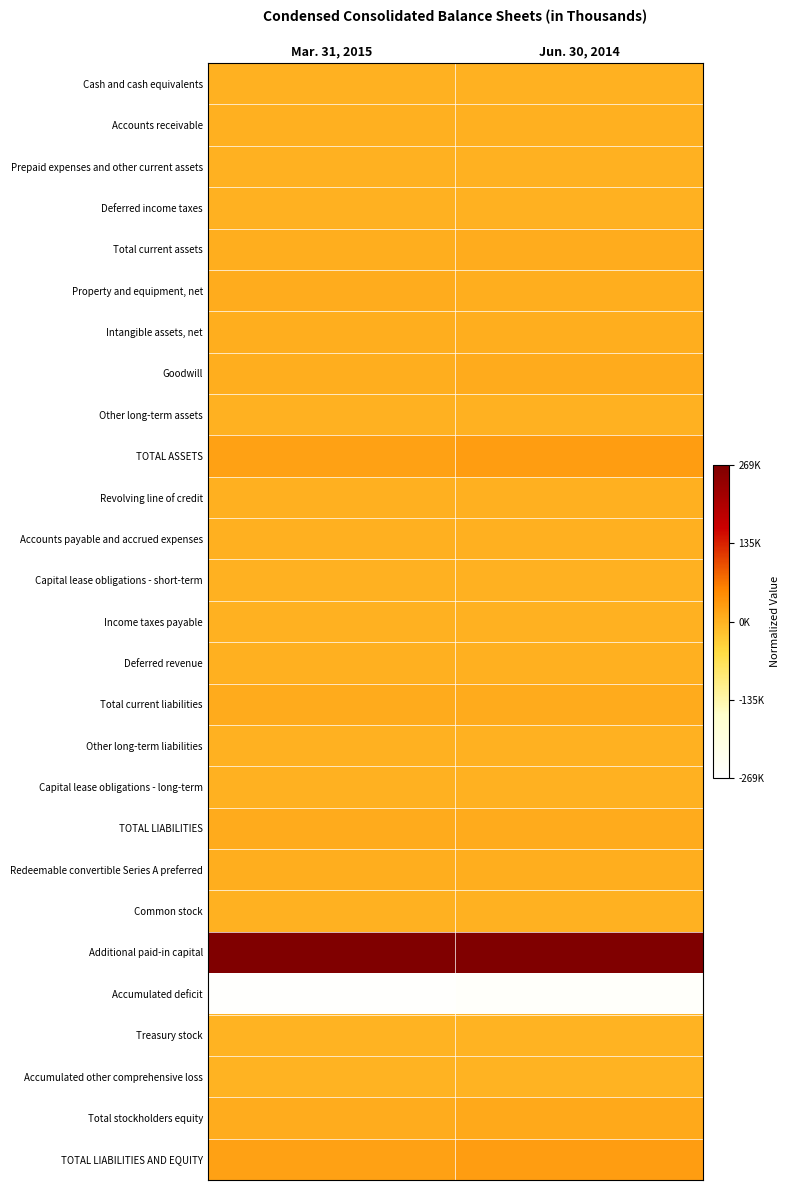

What is the spread (max minus min) of values at Jun. 30, 2014?

1.0